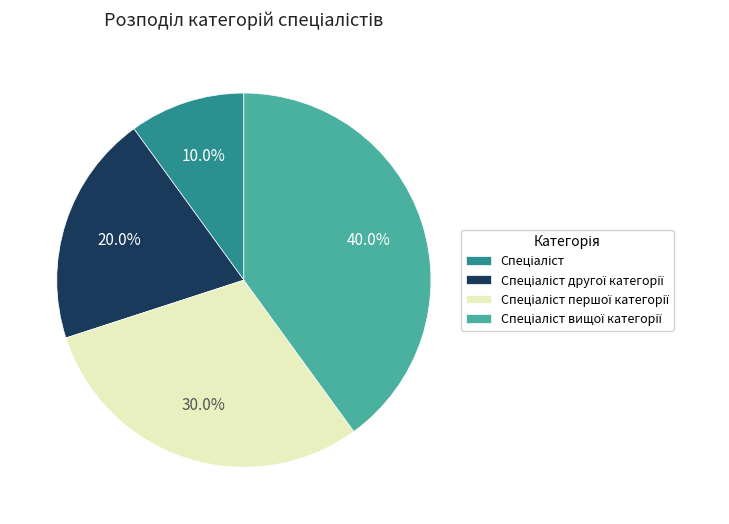

Is there any slice that represents more than half of the pie?

No